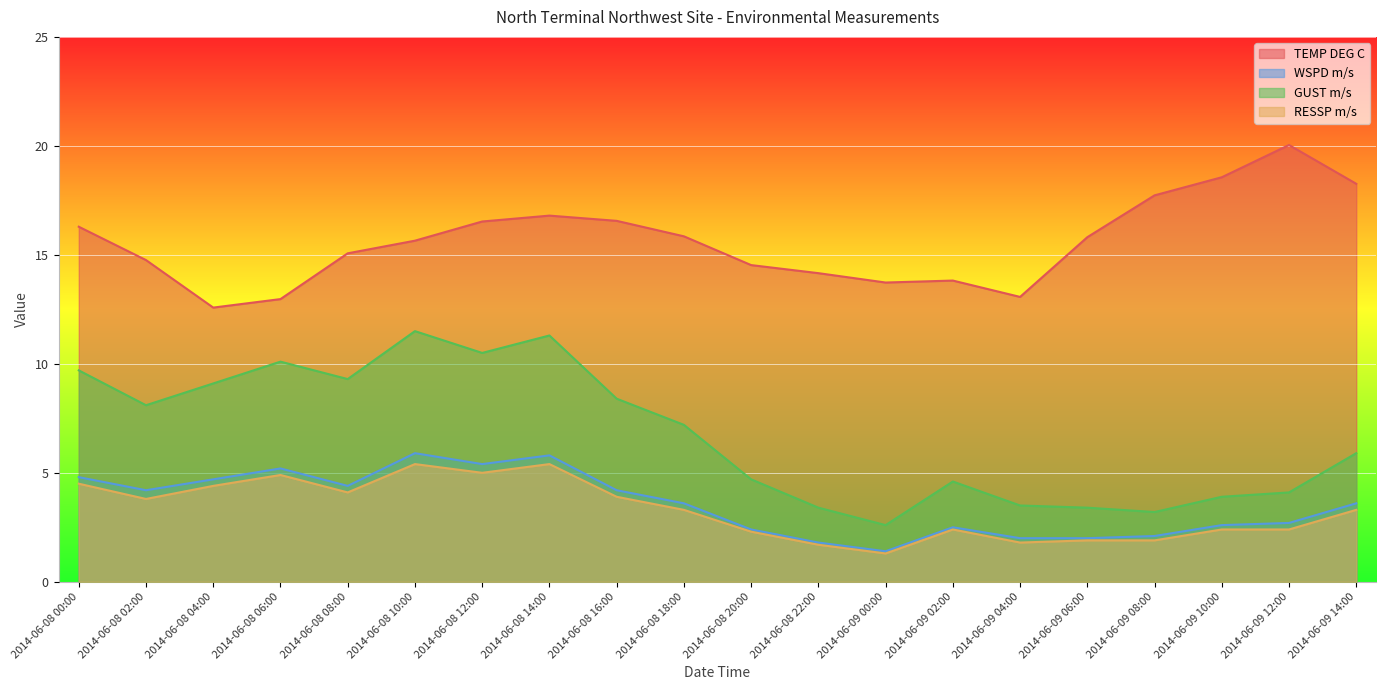

Reading left to right, transcribe all the data shown in this chart.

TEMP DEG C: 2014-06-08 00:00=16.3	2014-06-08 02:00=14.8	2014-06-08 04:00=12.6	2014-06-08 06:00=13.0	2014-06-08 08:00=15.1	2014-06-08 10:00=15.7	2014-06-08 12:00=16.5	2014-06-08 14:00=16.8	2014-06-08 16:00=16.6	2014-06-08 18:00=15.8	2014-06-08 20:00=14.5	2014-06-08 22:00=14.2	2014-06-09 00:00=13.7	2014-06-09 02:00=13.8	2014-06-09 04:00=13.1	2014-06-09 06:00=15.8	2014-06-09 08:00=17.7	2014-06-09 10:00=18.6	2014-06-09 12:00=20.0	2014-06-09 14:00=18.3
WSPD m/s: 2014-06-08 00:00=4.8	2014-06-08 02:00=4.2	2014-06-08 04:00=4.7	2014-06-08 06:00=5.2	2014-06-08 08:00=4.4	2014-06-08 10:00=5.9	2014-06-08 12:00=5.4	2014-06-08 14:00=5.8	2014-06-08 16:00=4.2	2014-06-08 18:00=3.6	2014-06-08 20:00=2.4	2014-06-08 22:00=1.8	2014-06-09 00:00=1.4	2014-06-09 02:00=2.5	2014-06-09 04:00=2.0	2014-06-09 06:00=2.0	2014-06-09 08:00=2.1	2014-06-09 10:00=2.6	2014-06-09 12:00=2.7	2014-06-09 14:00=3.6
GUST m/s: 2014-06-08 00:00=9.7	2014-06-08 02:00=8.1	2014-06-08 04:00=9.1	2014-06-08 06:00=10.1	2014-06-08 08:00=9.3	2014-06-08 10:00=11.5	2014-06-08 12:00=10.5	2014-06-08 14:00=11.3	2014-06-08 16:00=8.4	2014-06-08 18:00=7.2	2014-06-08 20:00=4.7	2014-06-08 22:00=3.4	2014-06-09 00:00=2.6	2014-06-09 02:00=4.6	2014-06-09 04:00=3.5	2014-06-09 06:00=3.4	2014-06-09 08:00=3.2	2014-06-09 10:00=3.9	2014-06-09 12:00=4.1	2014-06-09 14:00=5.9
RESSP m/s: 2014-06-08 00:00=4.5	2014-06-08 02:00=3.8	2014-06-08 04:00=4.4	2014-06-08 06:00=4.9	2014-06-08 08:00=4.1	2014-06-08 10:00=5.4	2014-06-08 12:00=5.0	2014-06-08 14:00=5.4	2014-06-08 16:00=3.9	2014-06-08 18:00=3.3	2014-06-08 20:00=2.3	2014-06-08 22:00=1.7	2014-06-09 00:00=1.3	2014-06-09 02:00=2.4	2014-06-09 04:00=1.8	2014-06-09 06:00=1.9	2014-06-09 08:00=1.9	2014-06-09 10:00=2.4	2014-06-09 12:00=2.4	2014-06-09 14:00=3.3